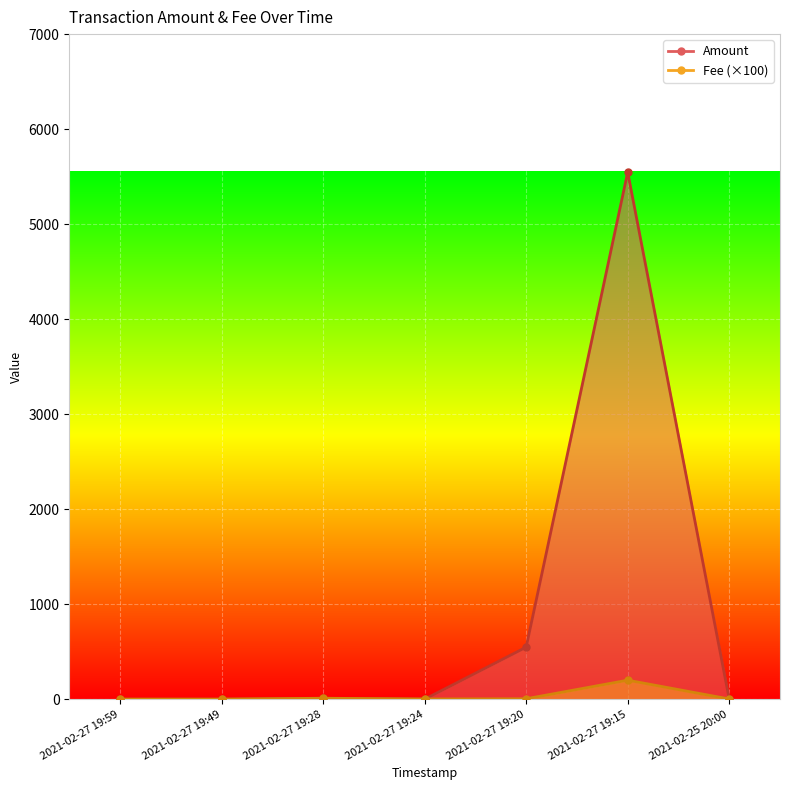

Which series has the largest total across all categories?

Amount